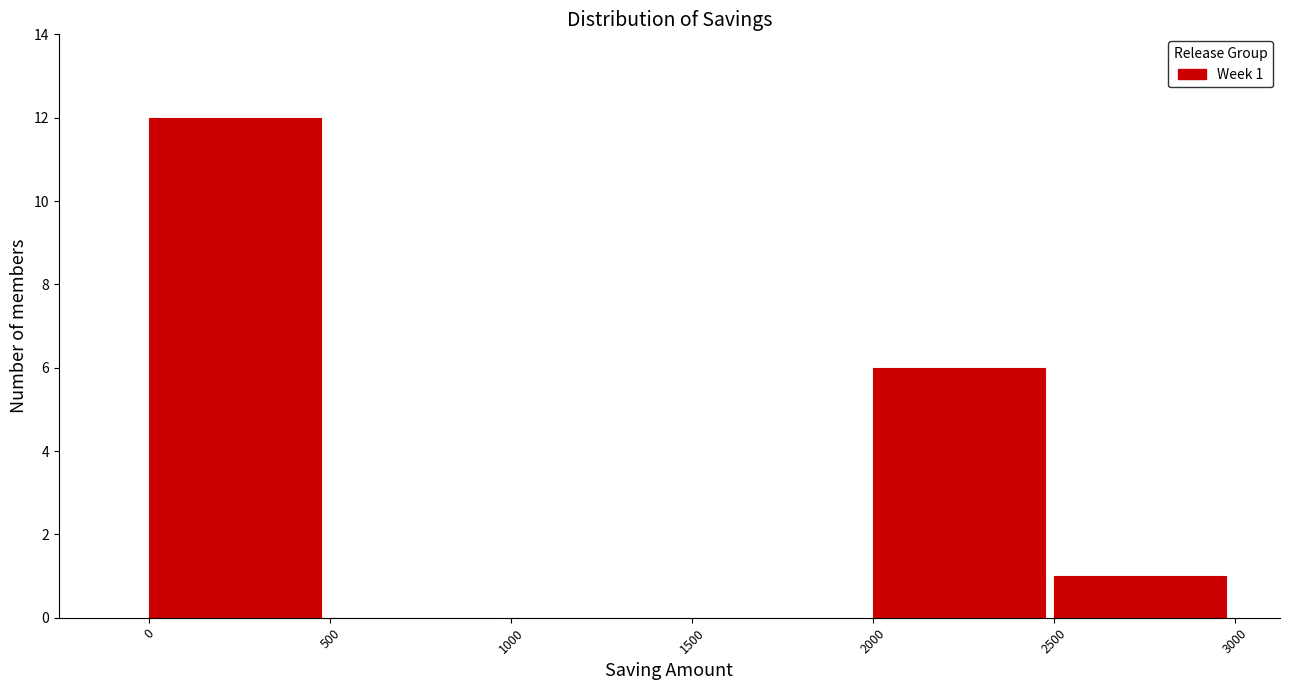

Over which range of the x-axis is the bar tallest?

0 to 500